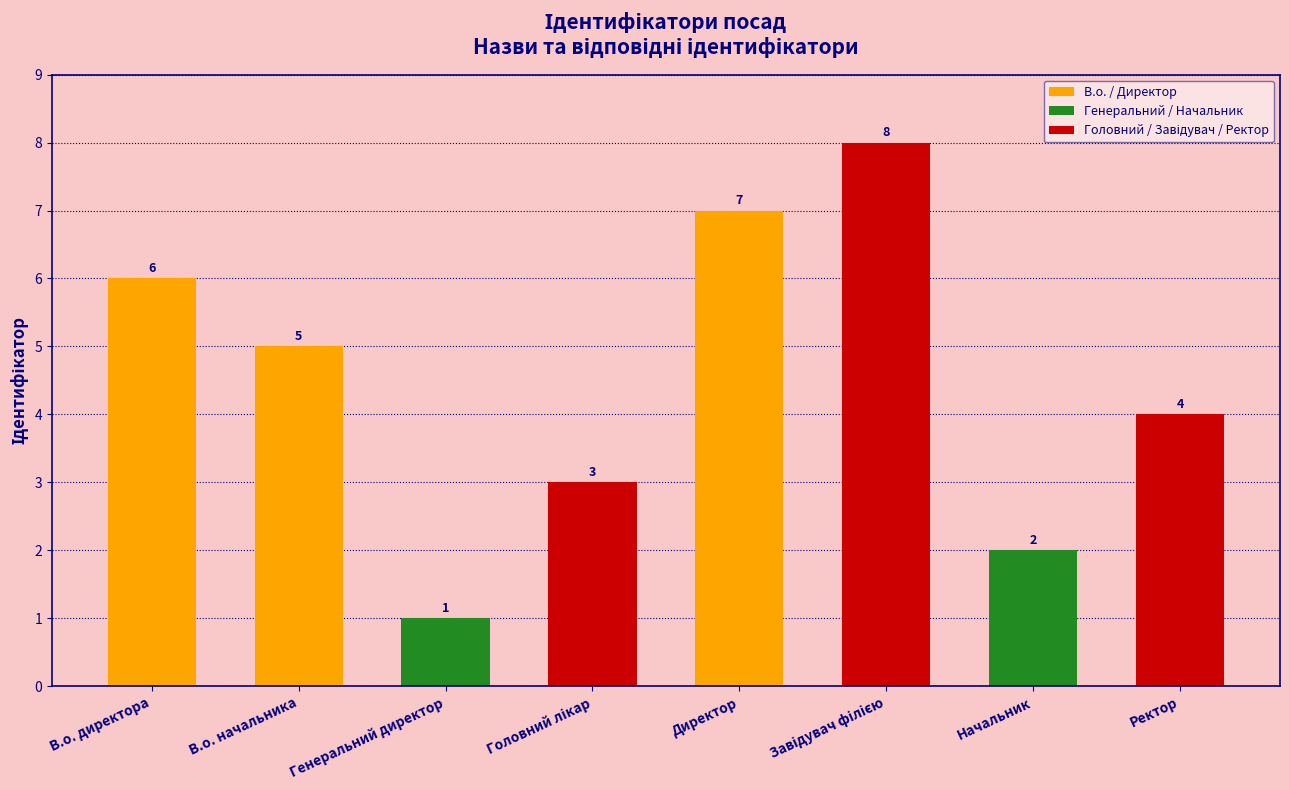

What is the difference between the values at Генеральний директор and Начальник?

1